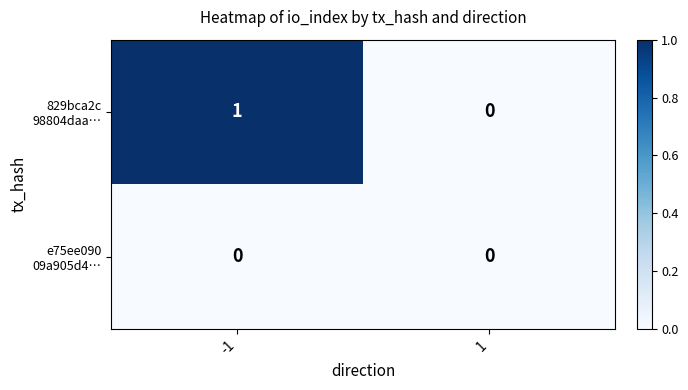

Which series has the largest total across all categories?

829bca2c 98804daa…